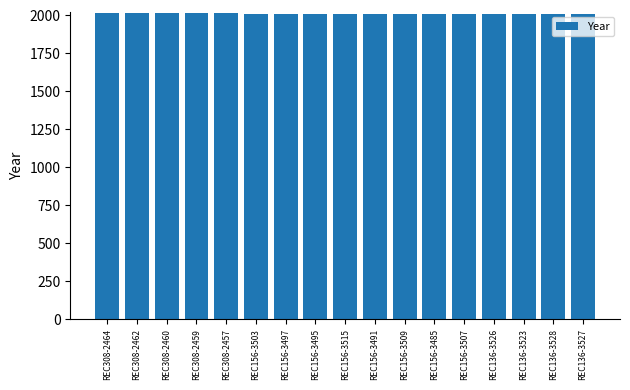

What position from the left is REC156-3495?

8